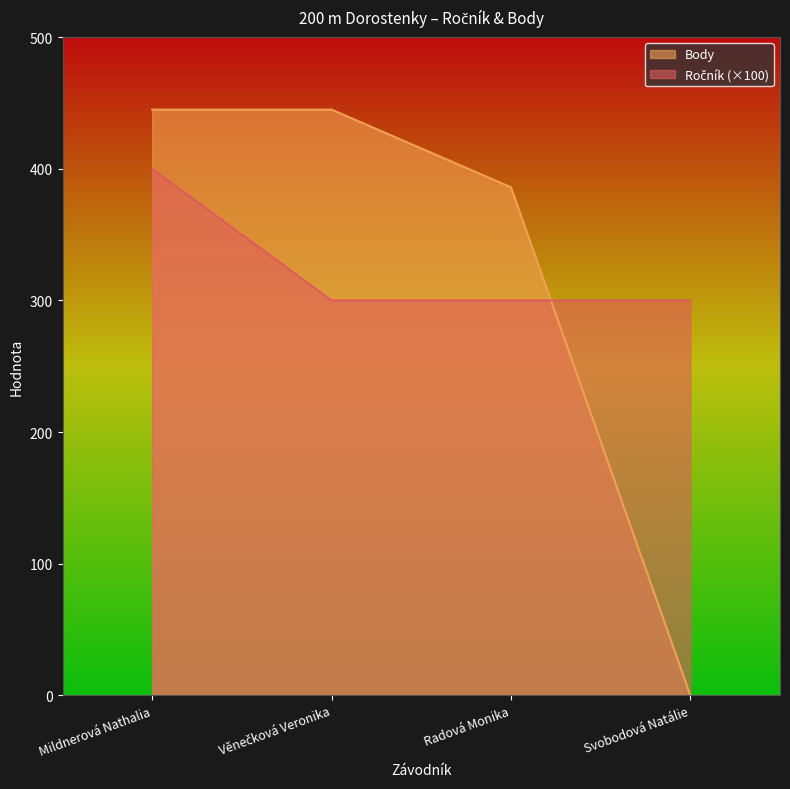

How many lines are shown in the chart?

2